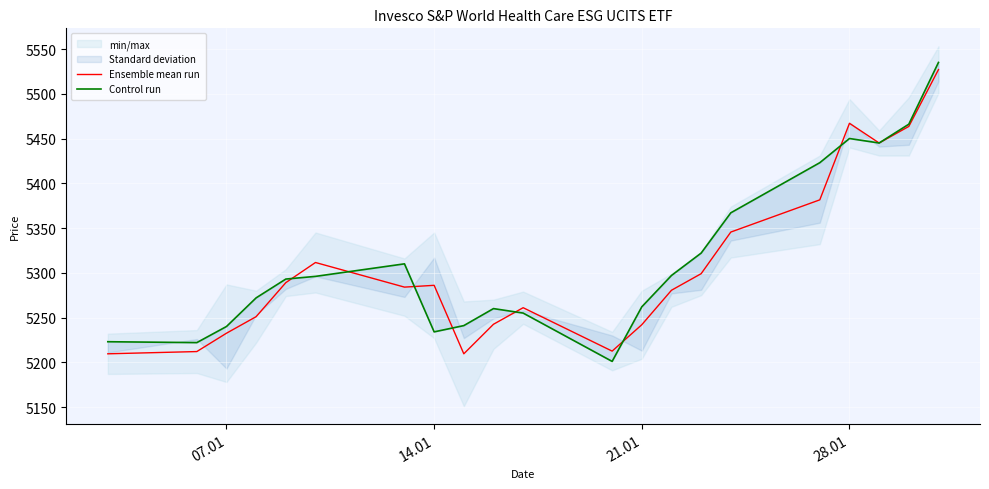

What is the minimum value for Ensemble mean run?

5209.5